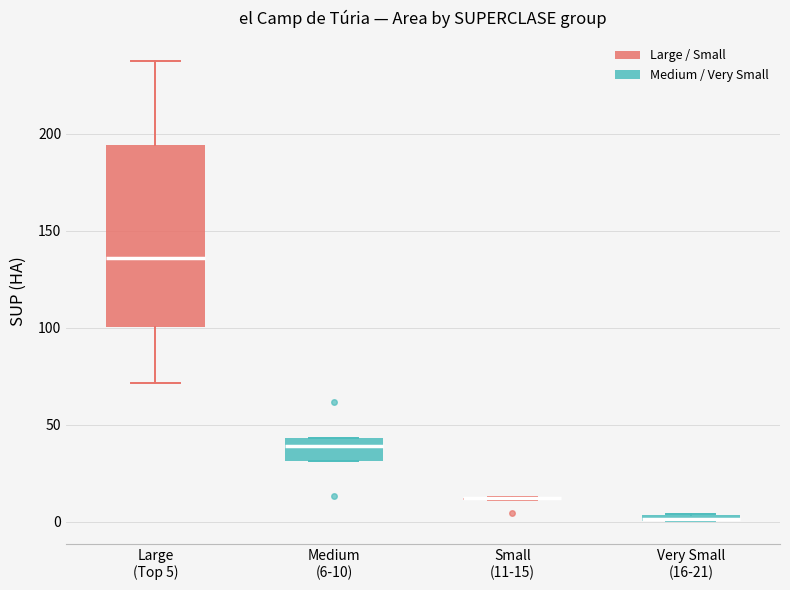

Which box is the tallest, from its lower edge to its upper edge?

Large (Top 5)